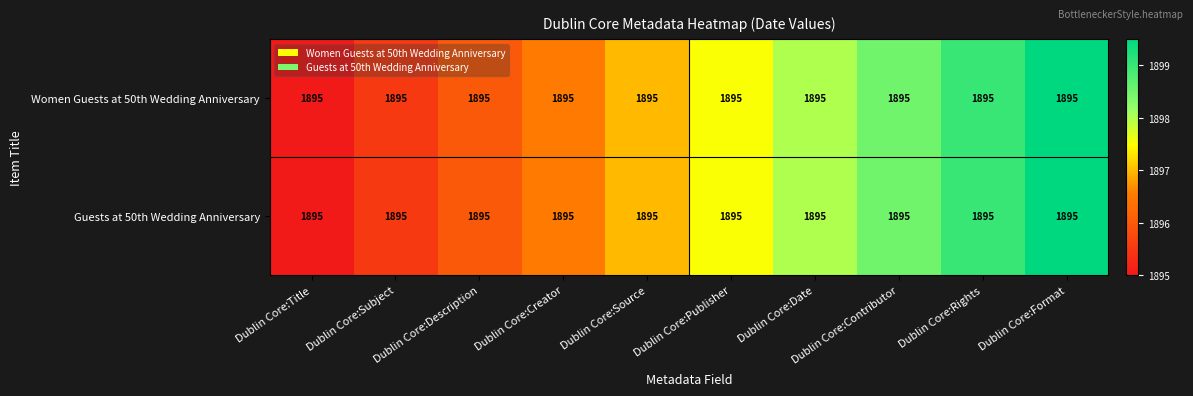

Which category has the highest value in the Women Guests at 50th Wedding Anniversary series?

Dublin Core:Format